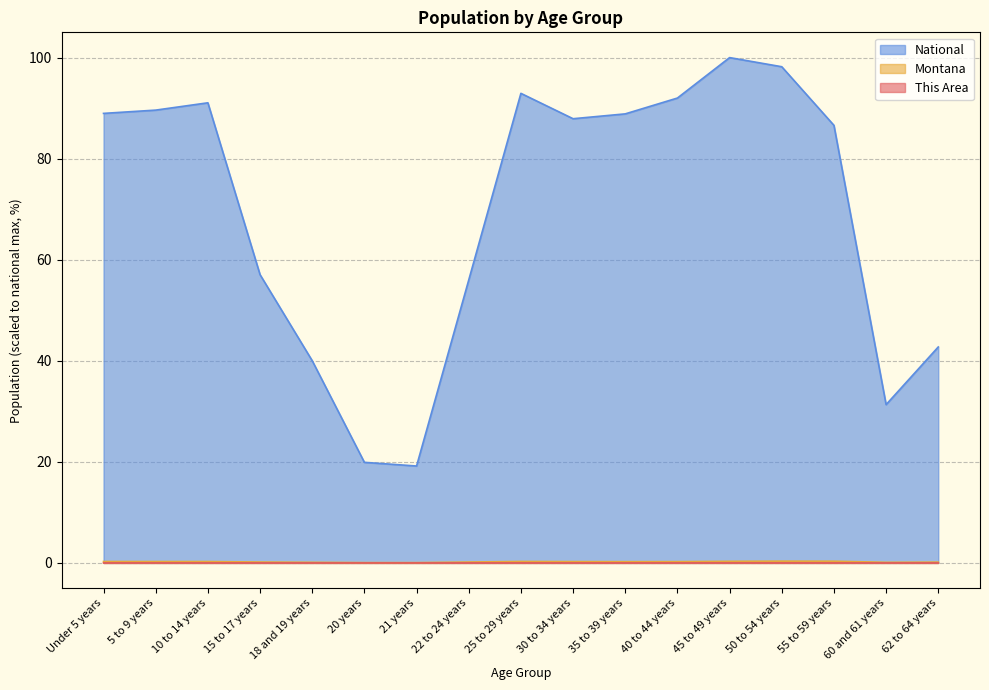

At which label is This Area closest to 0?

20 years